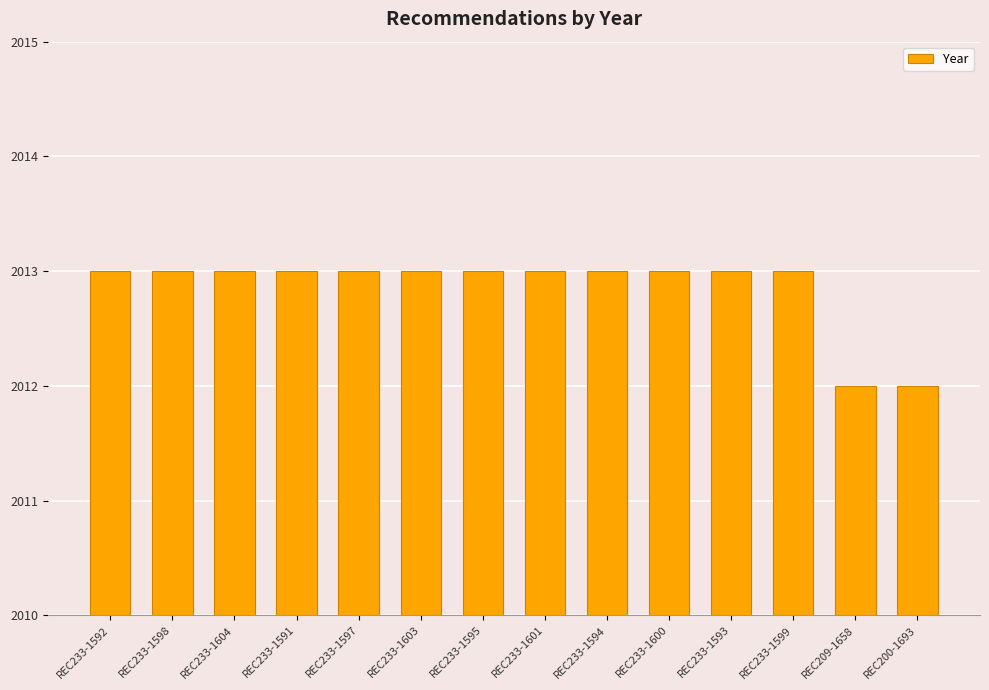

What is the ratio of the value at REC200-1693 to the value at REC233-1592?

1.0